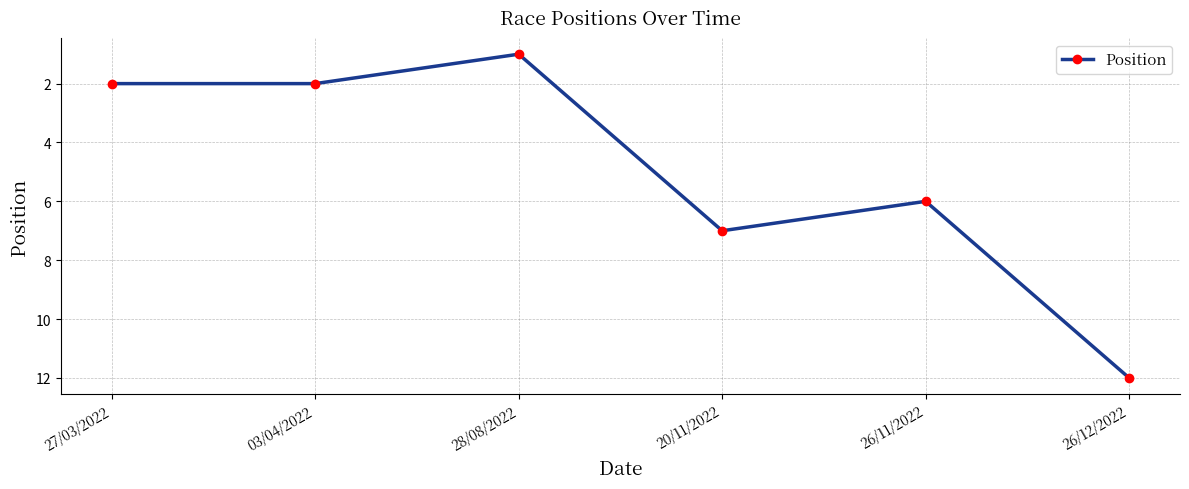

Which label corresponds to the smallest value in the chart?

28/08/2022